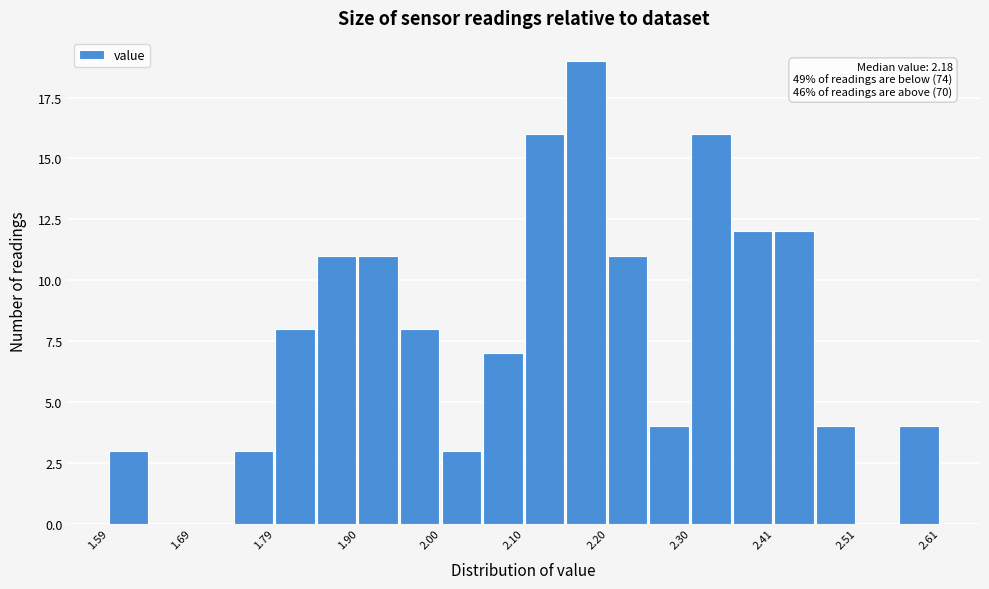

Read against the x-axis, roughly where is the centre of the tallest bar?

2.18